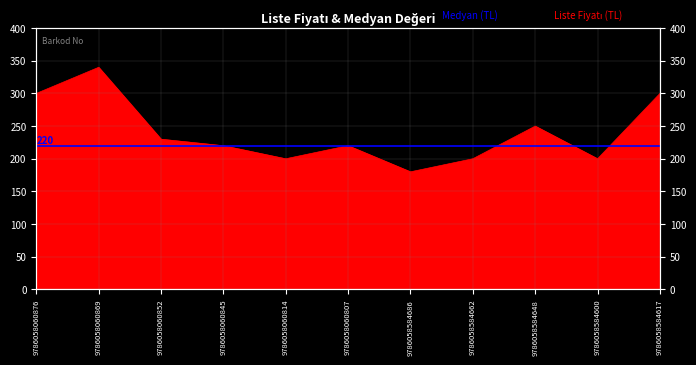

Rank the categories by value from lowest to highest.

9786058584686, 9786058060814, 9786058584662, 9786058584600, 9786058060845, 9786058060807, 9786058060852, 9786058584648, 9786058060876, 9786058584617, 9786058060869